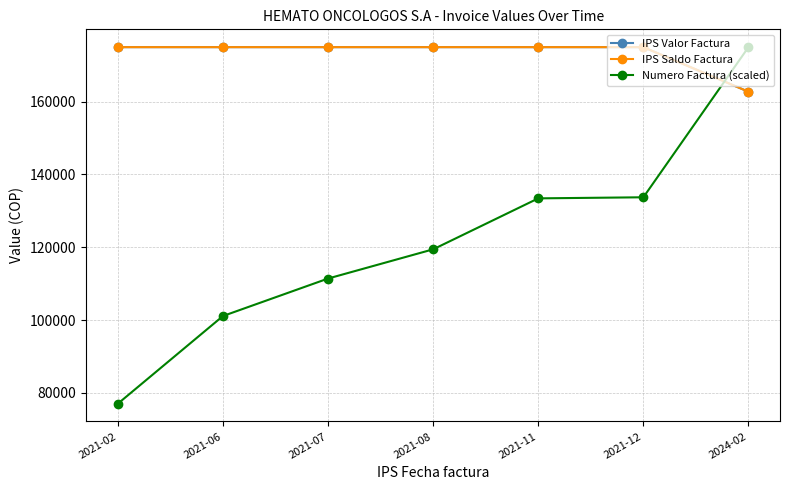

Where do Numero Factura (scaled) and IPS Valor Factura first cross each other?

2021-12 and 2024-02